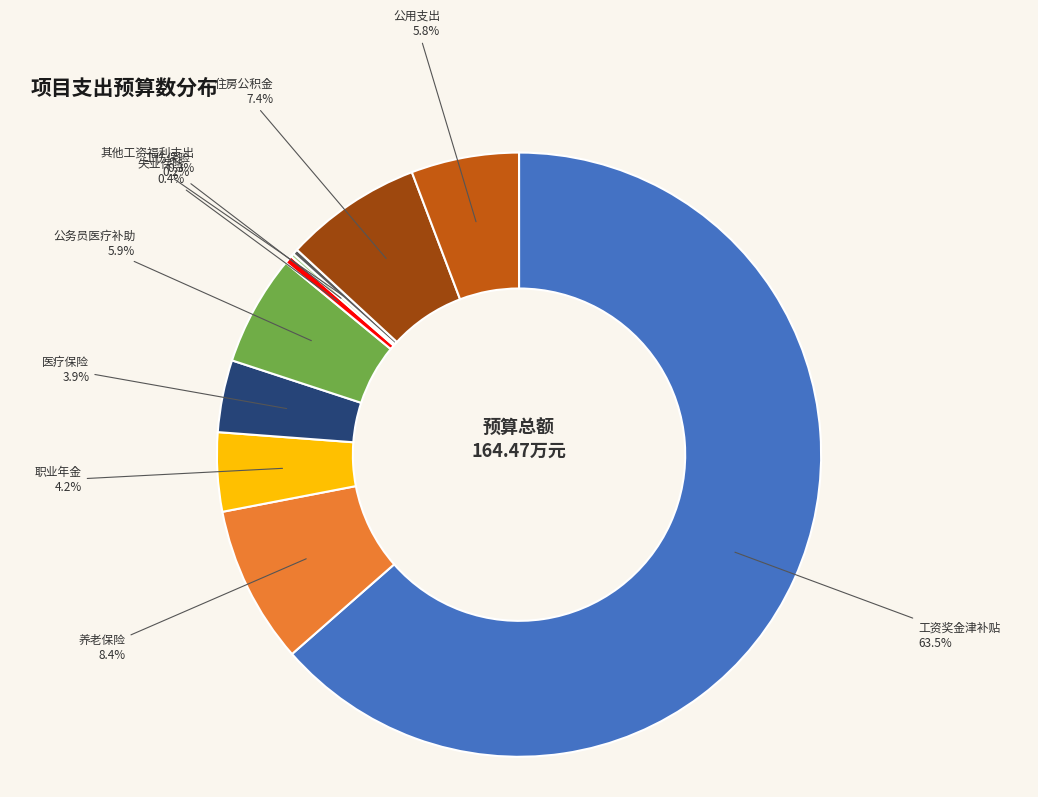

Which category has the biggest portion of the pie?

工资奖金津补贴